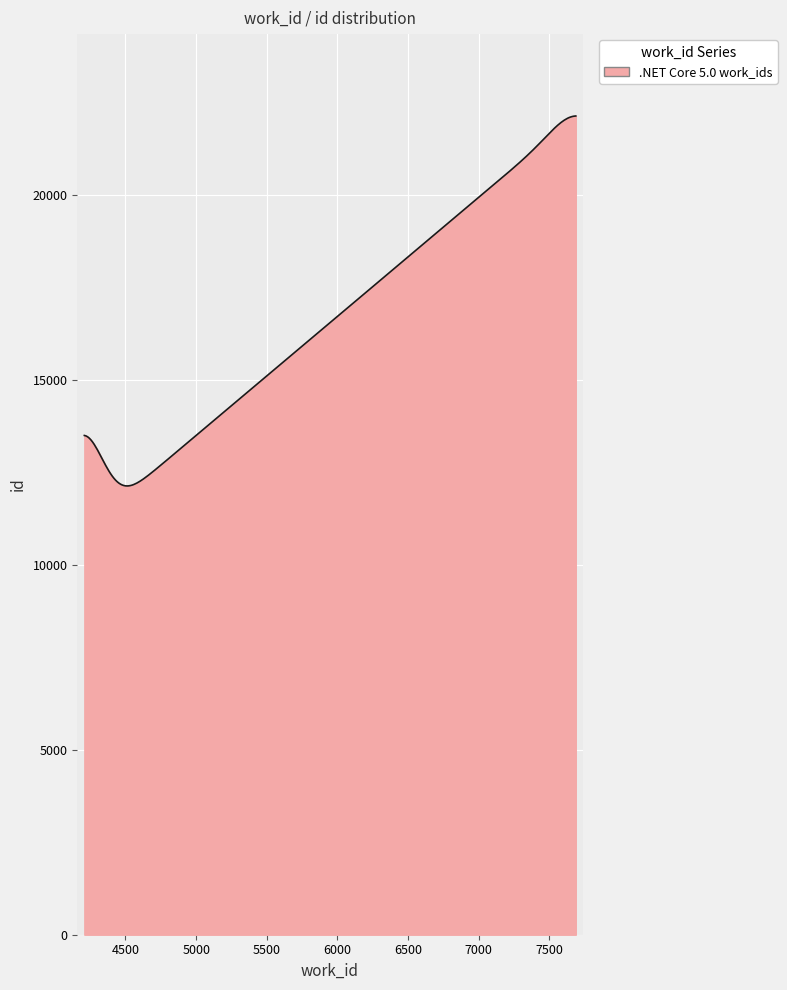

What is the sum of all values?

5004678.6